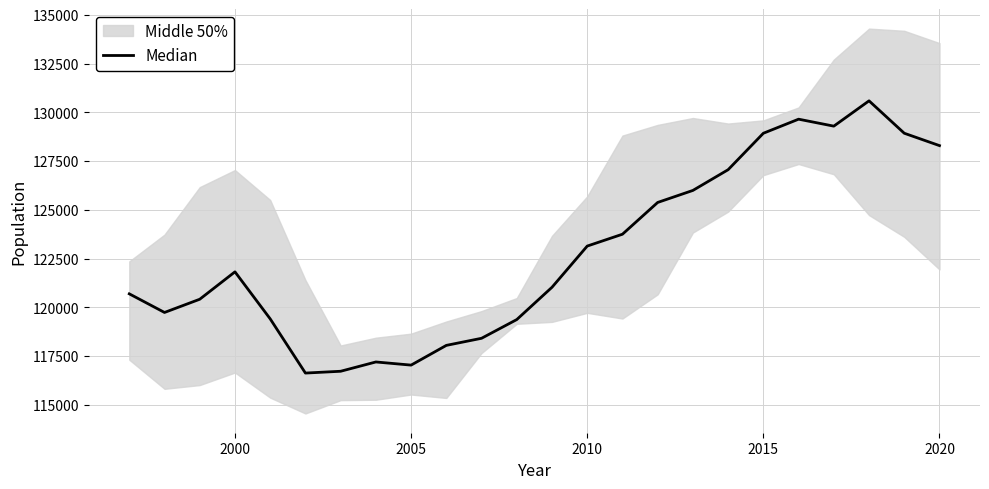

Is it true that the value at 17 is 165646.0?

False